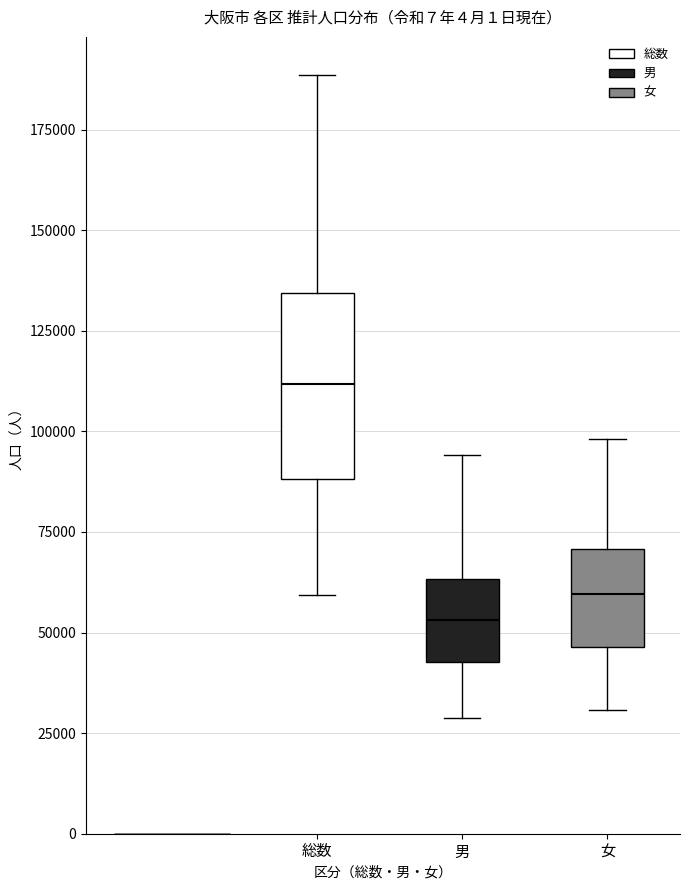

Reading left to right, read every box against the y-axis: the position of its median line, the range the box covers, and the ends of its whiskers. The values are not printed on the chart, so give them approximately, as read against the axis.

総数: median 110000, box 90000 to 135000, whiskers 60000 to 190000
男: median 55000, box 45000 to 65000, whiskers 30000 to 95000
女: median 60000, box 45000 to 70000, whiskers 30000 to 100000